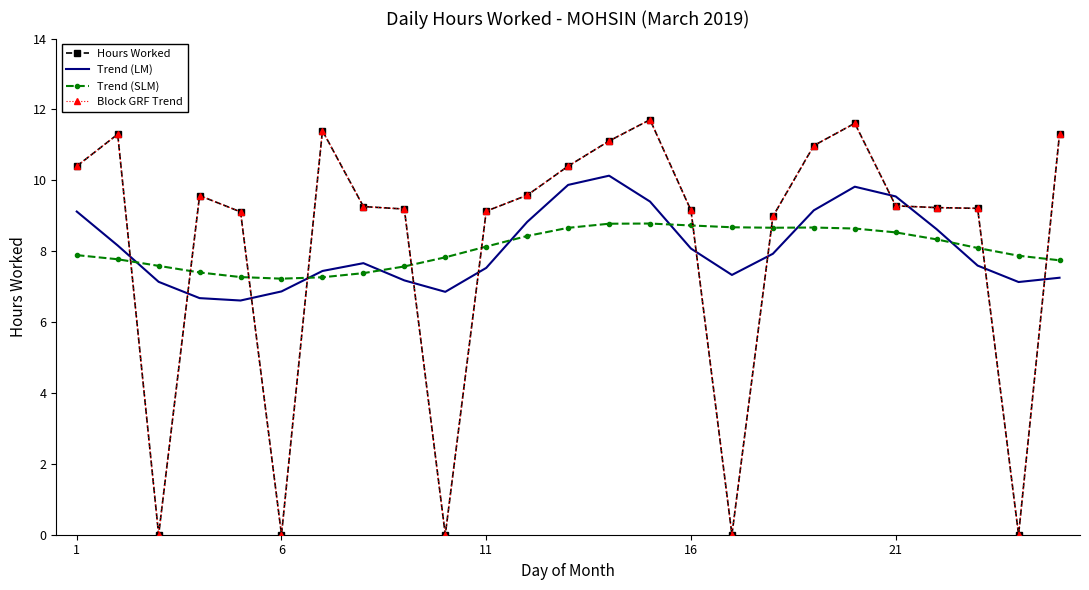

Which series has the largest range (max minus min)?

Hours Worked